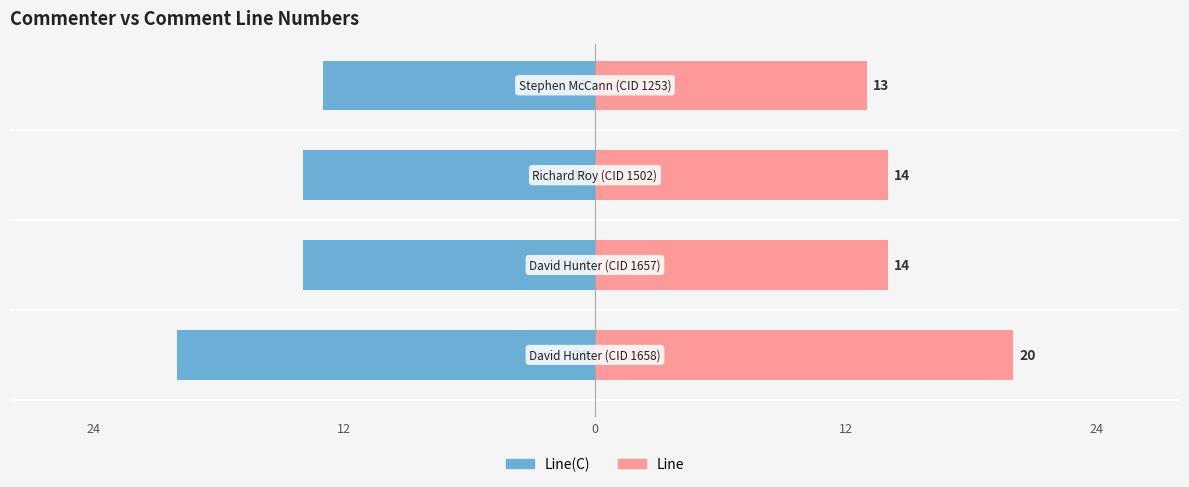

What is the average value of the Line(C) series?

-15